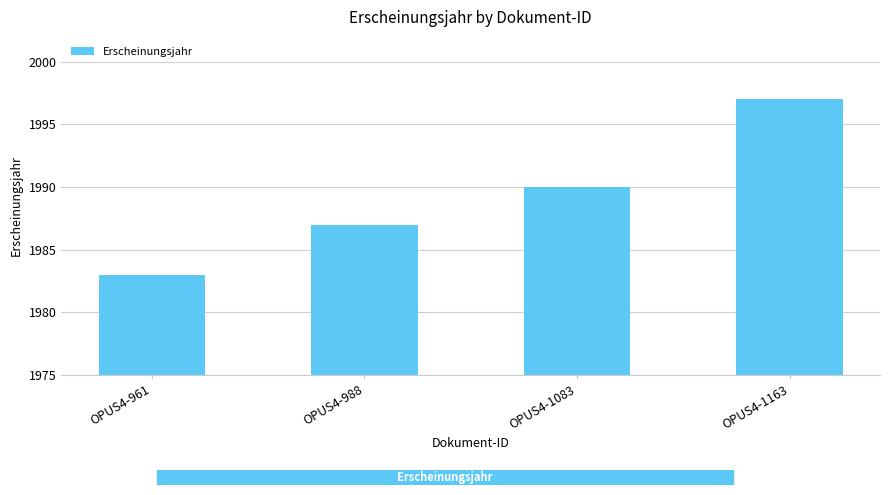

List the labels in order of value, largest first.

OPUS4-1163, OPUS4-1083, OPUS4-988, OPUS4-961